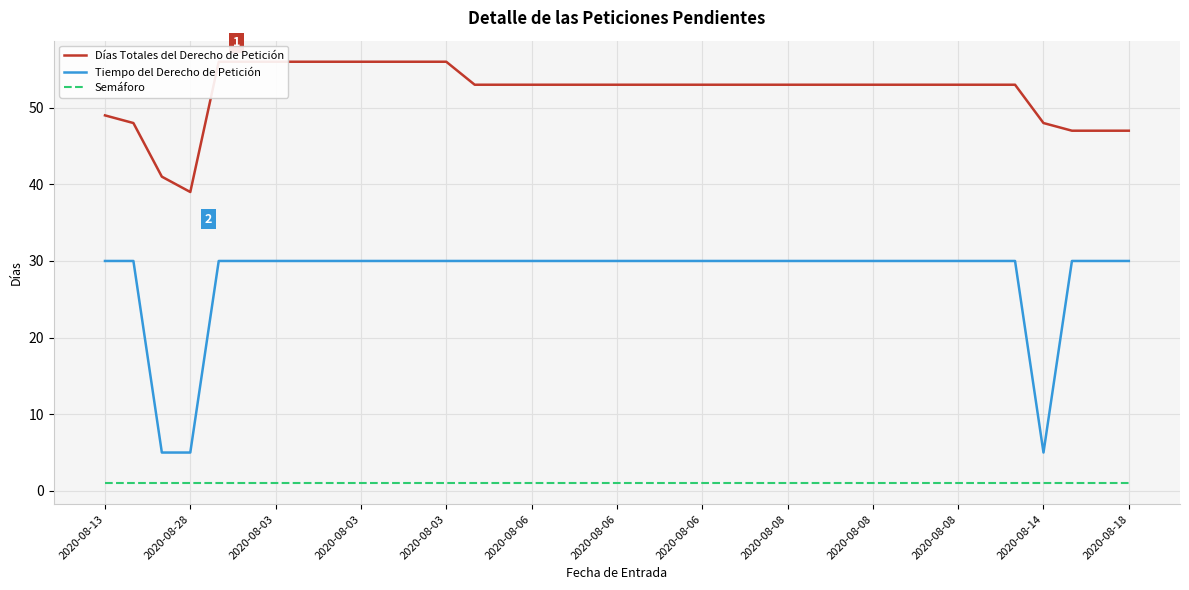

What is the minimum value shown in the chart?

1